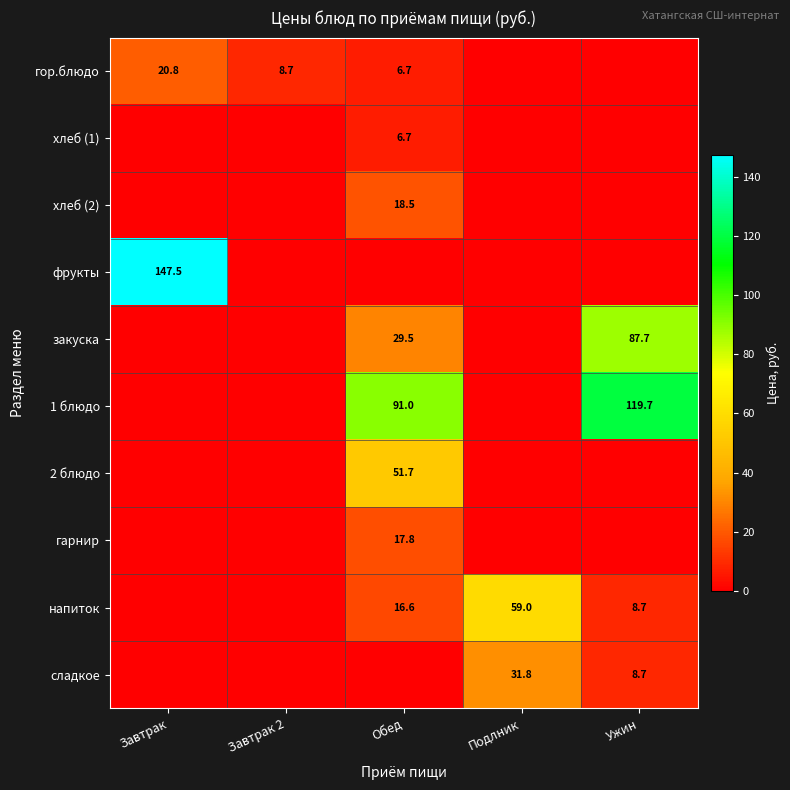

At how many categories does at least one series exceed 147?

1